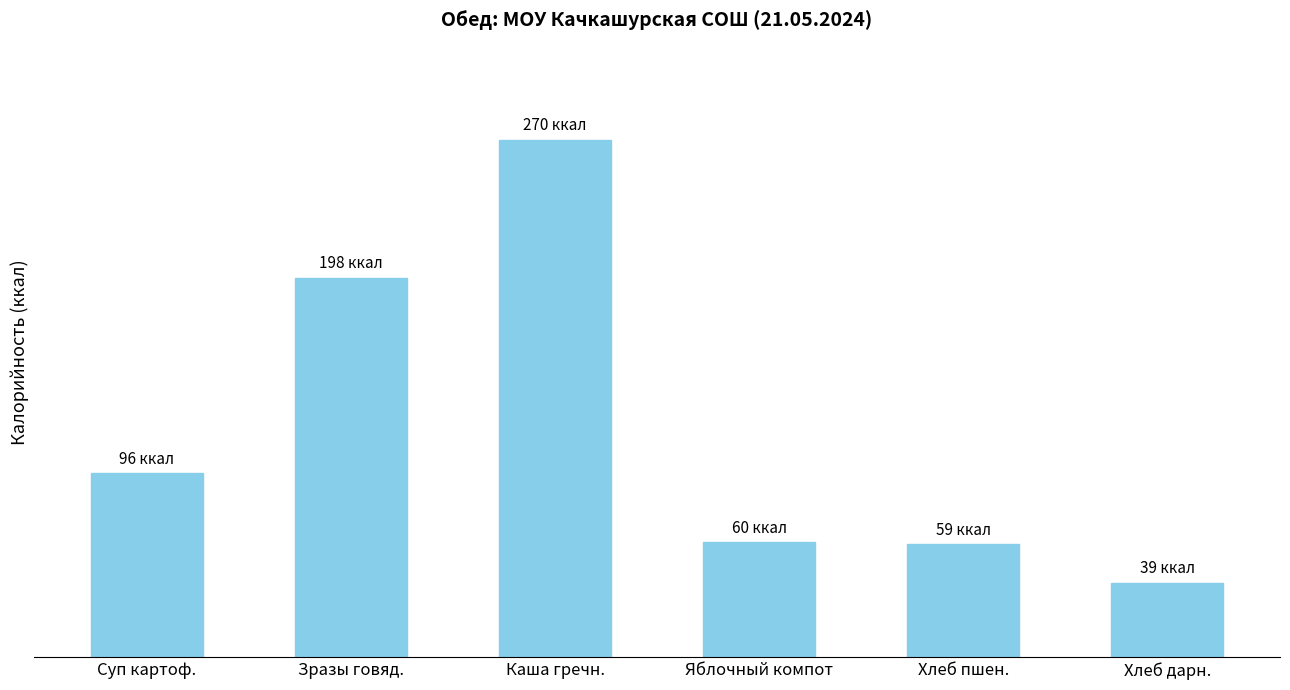

What is the sum of the values at Яблочный компот and Каша гречн.?

330